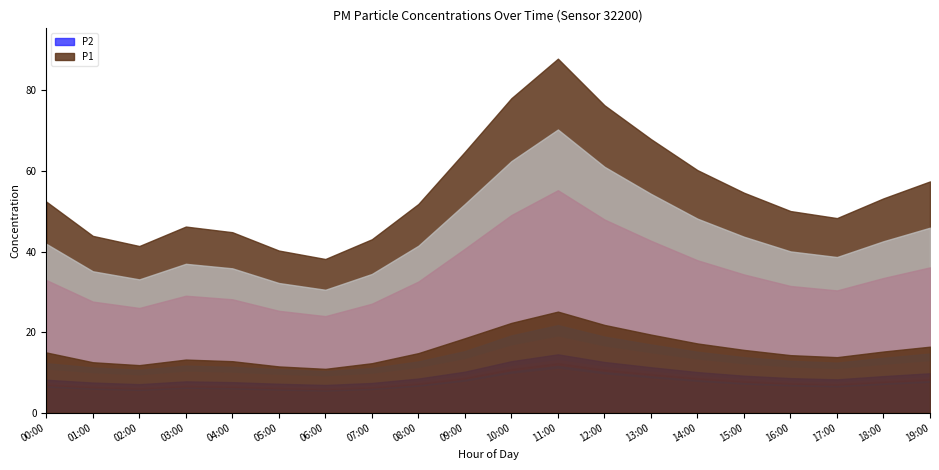

How many lines are shown in the chart?

11